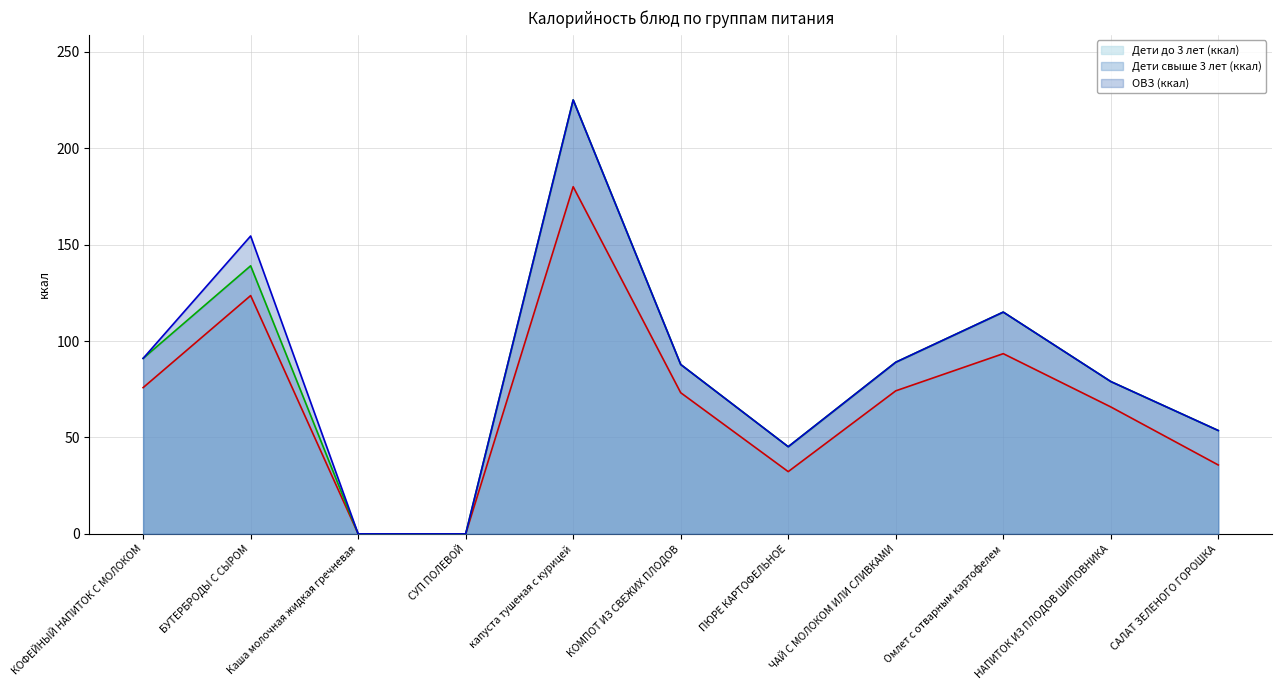

At which category is the sum across all series the highest?

капуста тушеная с курицей